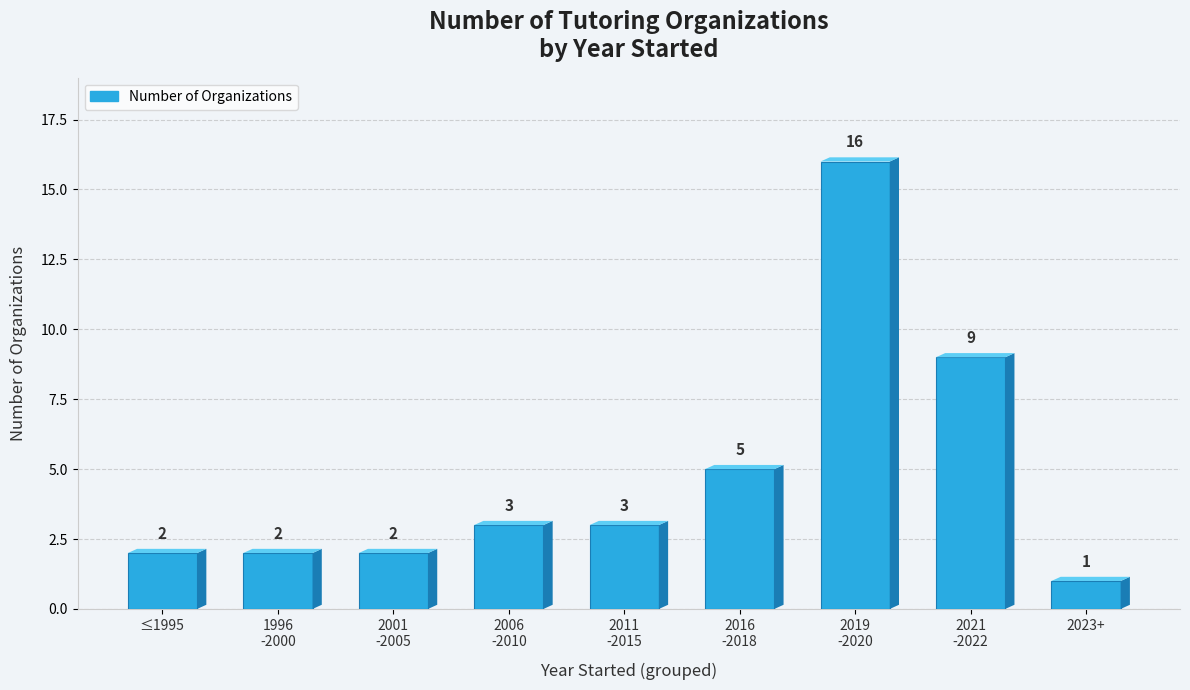

How many bars are there in total?

9